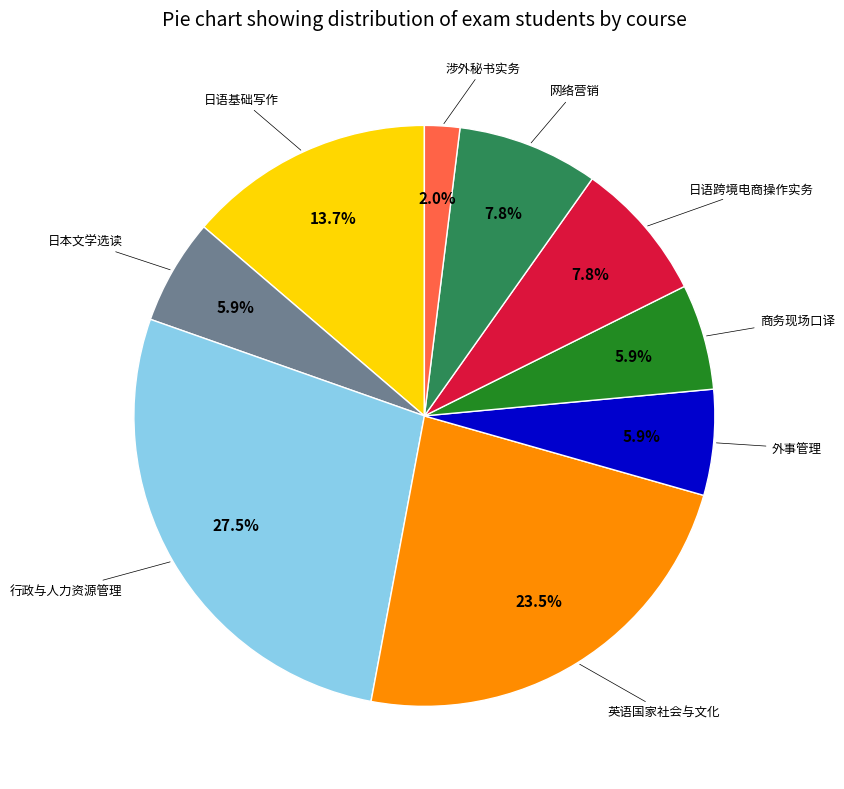

Count the number of slices in the pie.

9